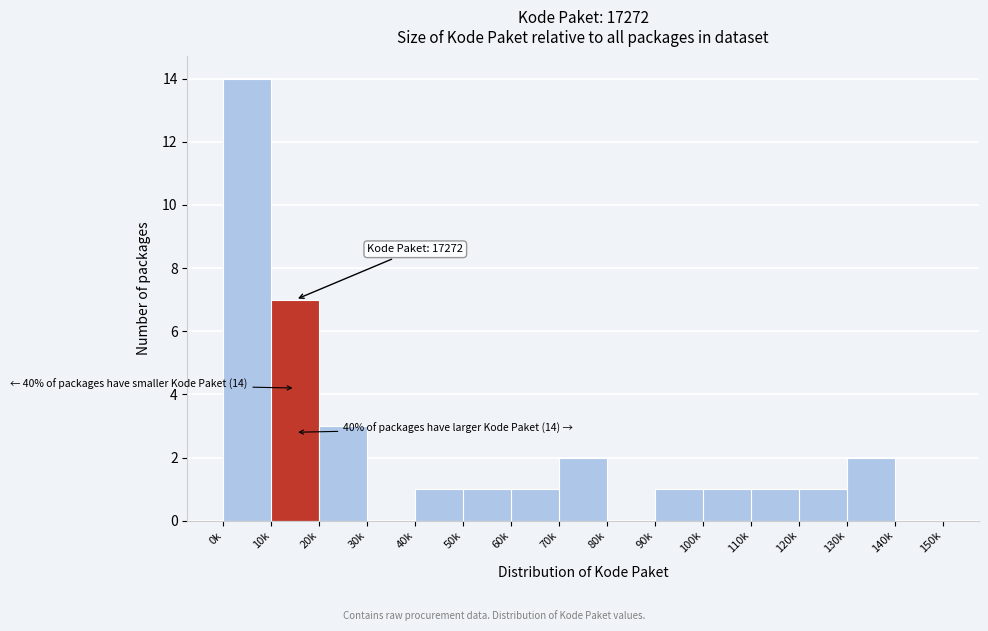

Reading left to right, list all the values displayed in this chart.

0k=14	10k=7	20k=3	30k=0	40k=1	50k=1	60k=1	70k=2	80k=0	90k=1	100k=1	110k=1	120k=1	130k=2	140k=0